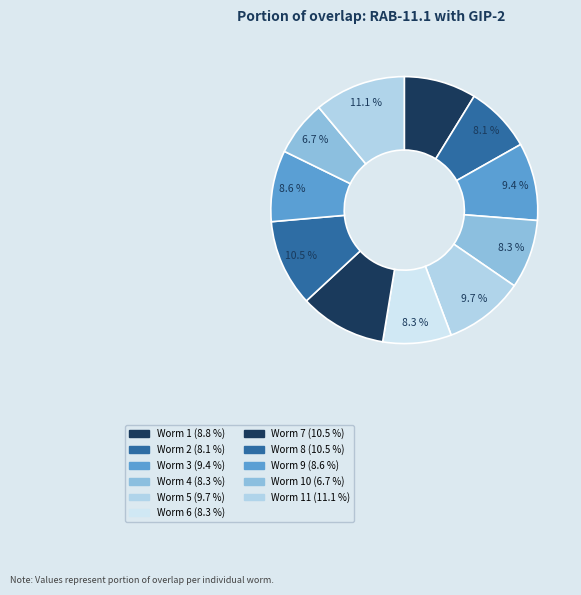

How many slices are in this pie chart?

11